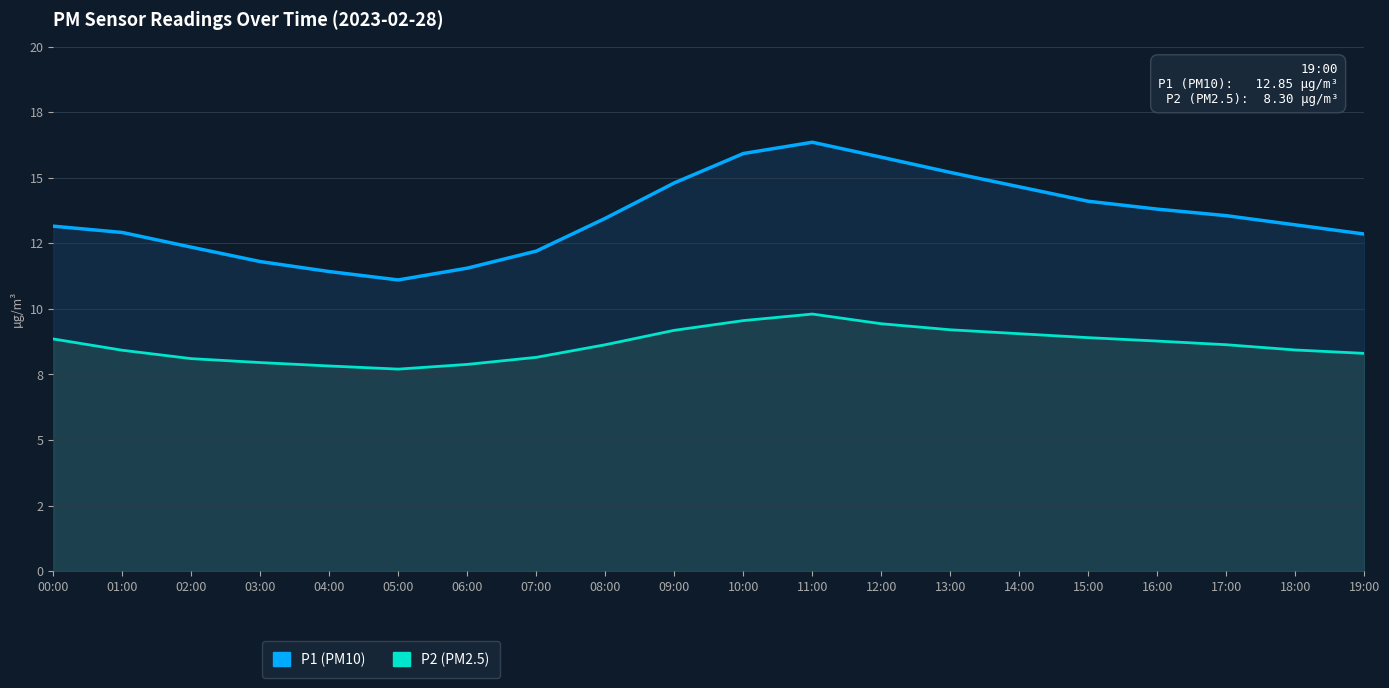

The P1 series shows 11.6 at 06:00. True or false?

True